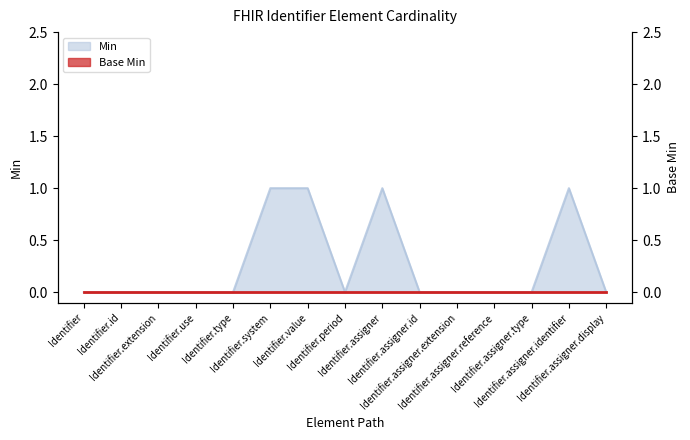

Rank the categories by value from highest to lowest.

Identifier.system, Identifier.value, Identifier.assigner, Identifier.assigner.identifier, Identifier, Identifier.id, Identifier.extension, Identifier.use, Identifier.type, Identifier.period, Identifier.assigner.id, Identifier.assigner.extension, Identifier.assigner.reference, Identifier.assigner.type, Identifier.assigner.display